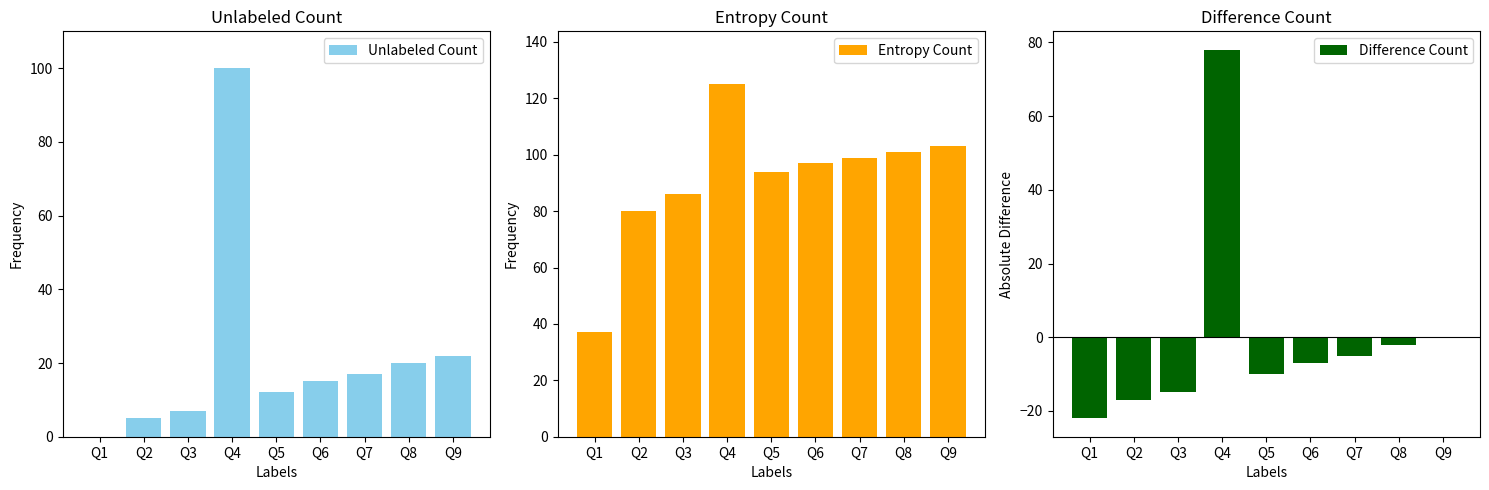

Reading left to right, transcribe all the data shown in this chart.

Unlabeled Count: 0	5	7	100	12	15	17	20	22
Entropy Count: 37	80	86	125	94	97	99	101	103
Difference Count: -22	-17	-15	78	-10	-7	-5	-2	0